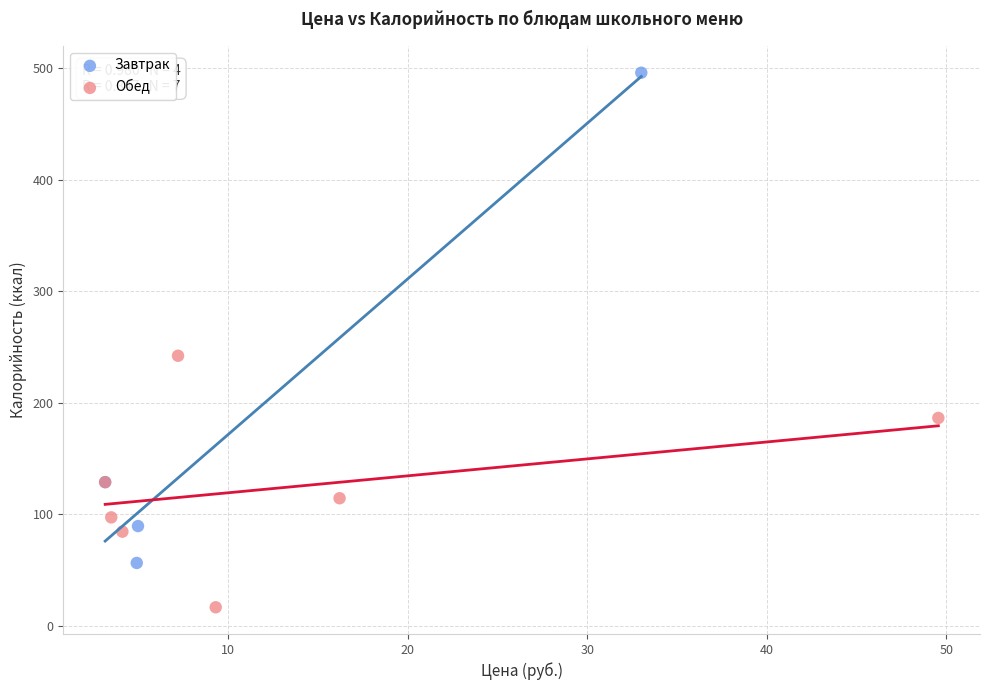

Which series has the widest spread of Y values?

Завтрак